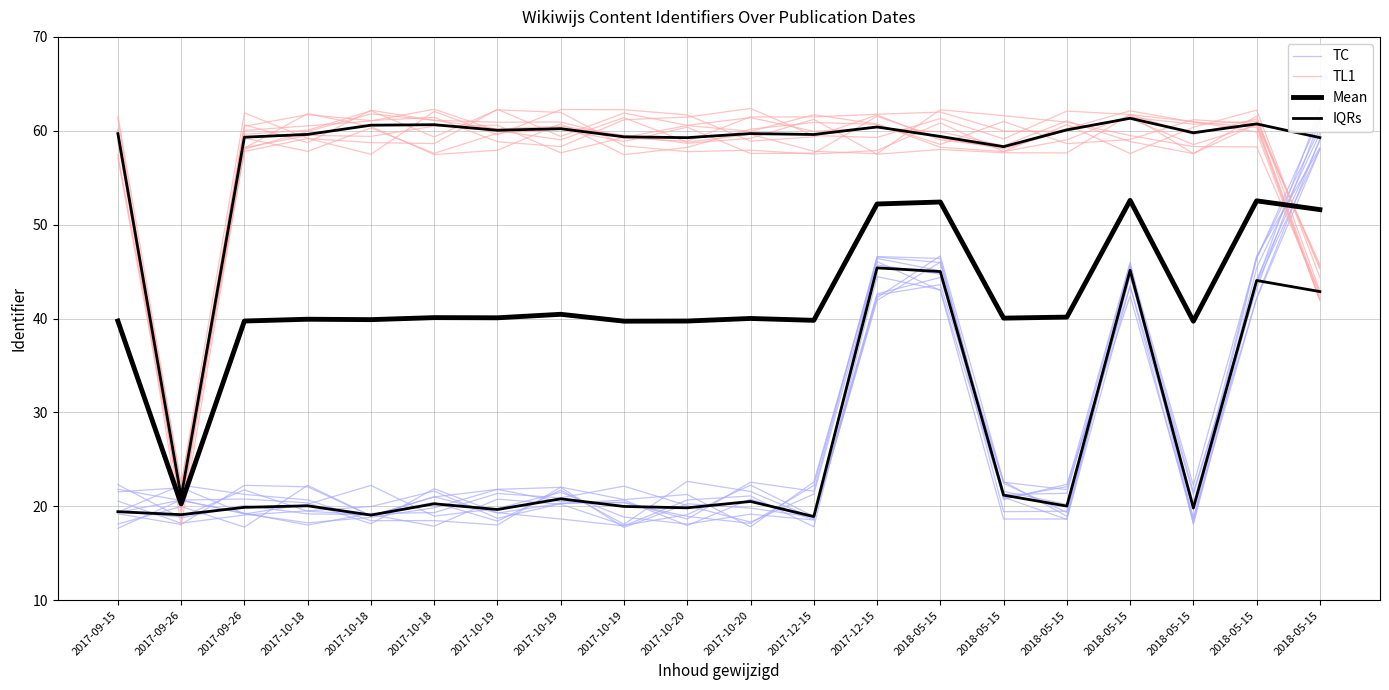

At which label is Mean closest to 36?

2018-05-15